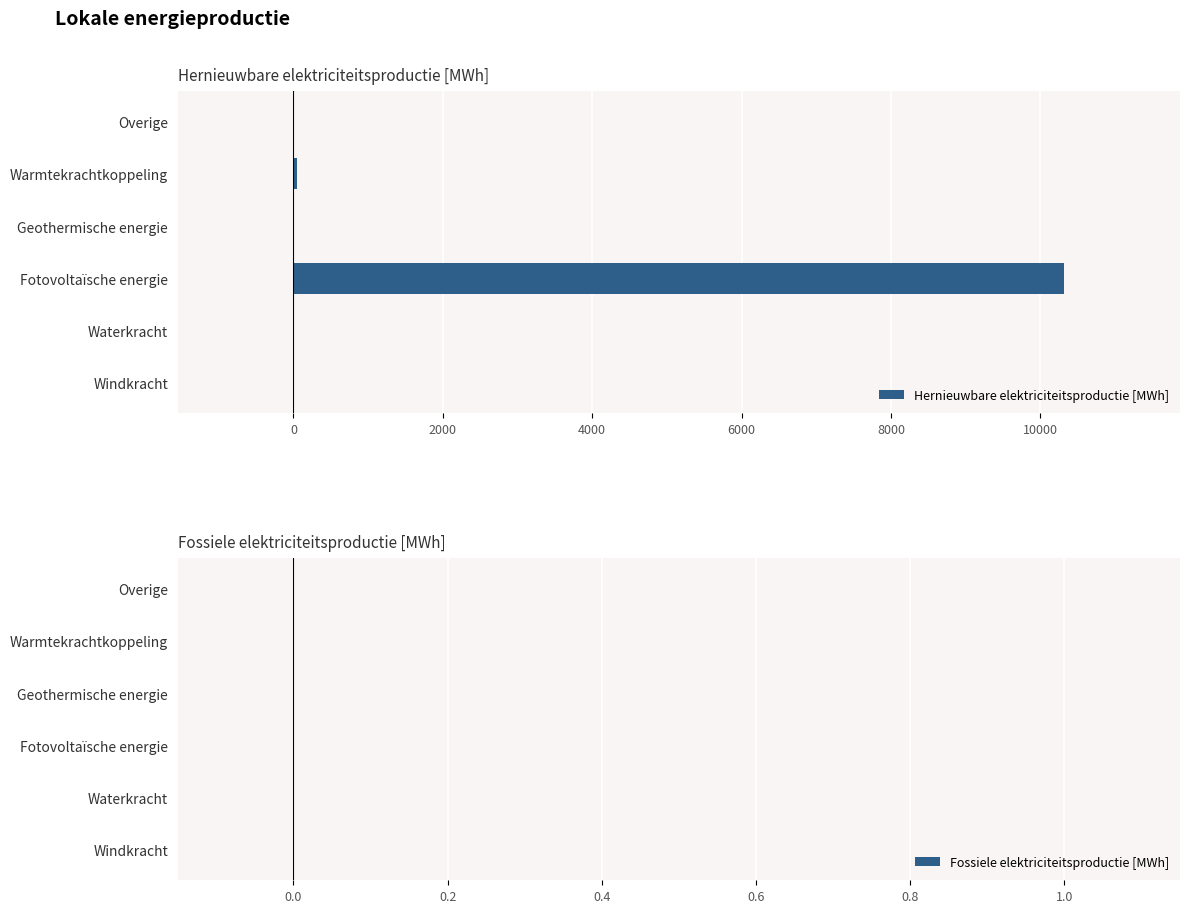

What is the sum of all values?

10365.1